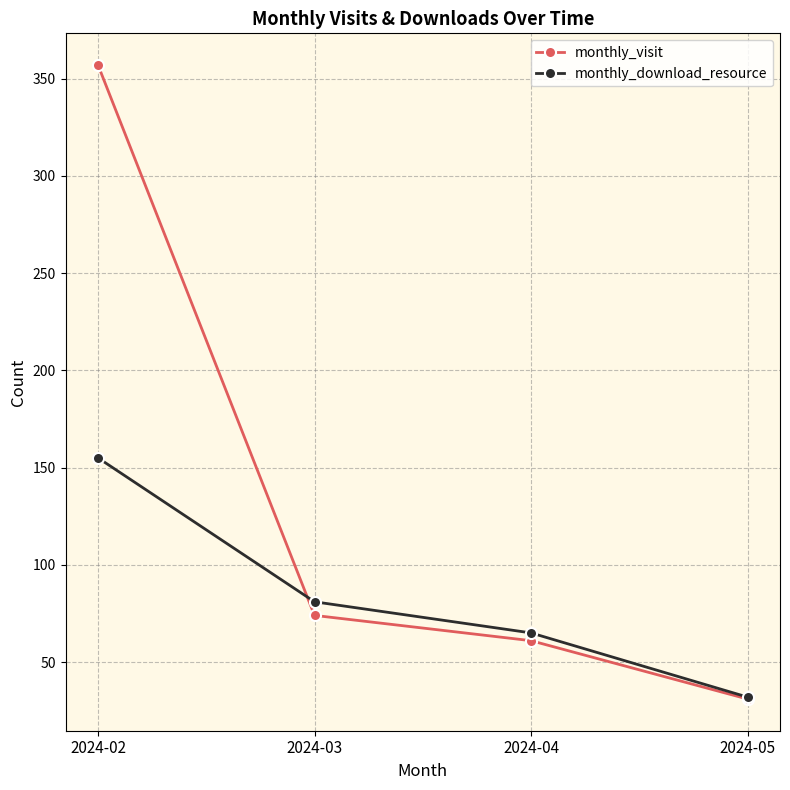

What is the total value across all series at 2024-02?

512